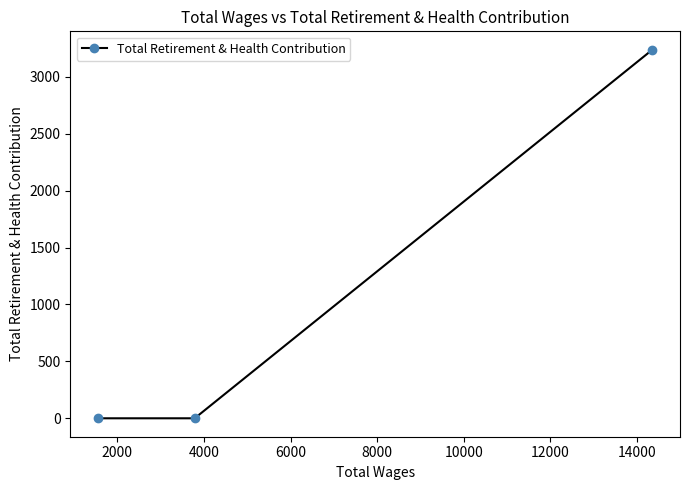

What is the greatest value displayed?

3238